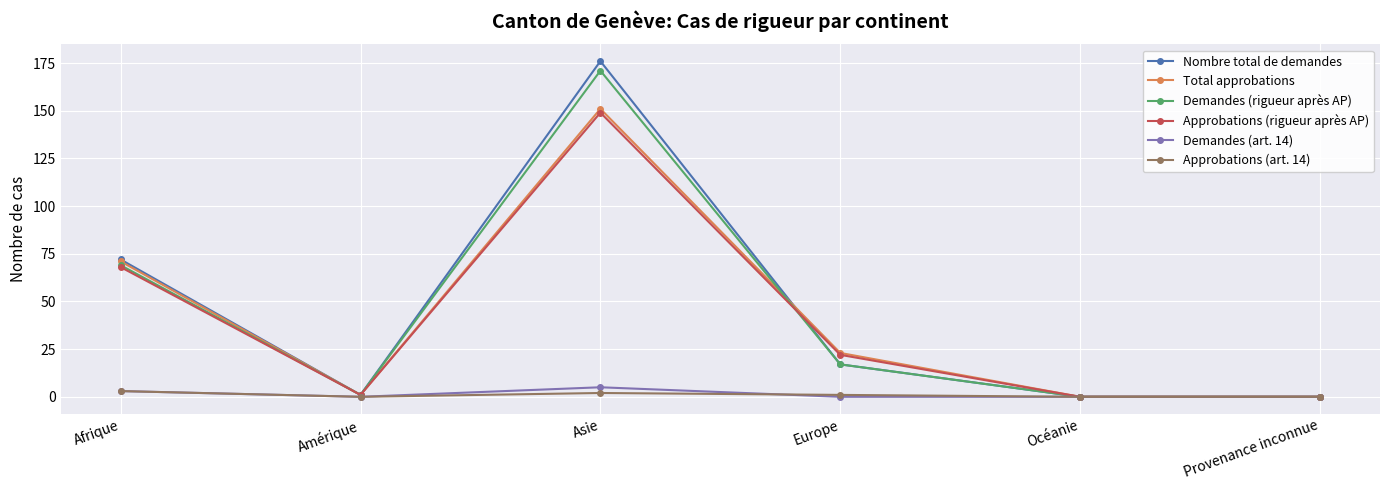

Reading left to right, transcribe all the data shown in this chart.

Nombre total de demandes: Afrique=72	Amérique=1	Asie=176	Europe=17	Océanie=0	Provenance inconnue=0
Total approbations: Afrique=71	Amérique=1	Asie=151	Europe=23	Océanie=0	Provenance inconnue=0
Demandes (rigueur après AP): Afrique=69	Amérique=1	Asie=171	Europe=17	Océanie=0	Provenance inconnue=0
Approbations (rigueur après AP): Afrique=68	Amérique=1	Asie=149	Europe=22	Océanie=0	Provenance inconnue=0
Demandes (art. 14): Afrique=3	Amérique=0	Asie=5	Europe=0	Océanie=0	Provenance inconnue=0
Approbations (art. 14): Afrique=3	Amérique=0	Asie=2	Europe=1	Océanie=0	Provenance inconnue=0